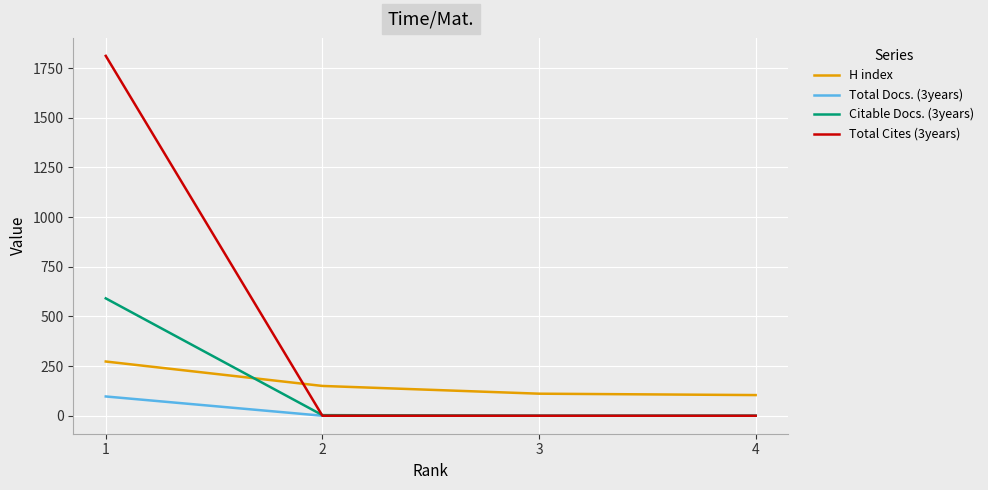

What is the difference between the maximum and minimum values in the Citable Docs. (3years) series?

591